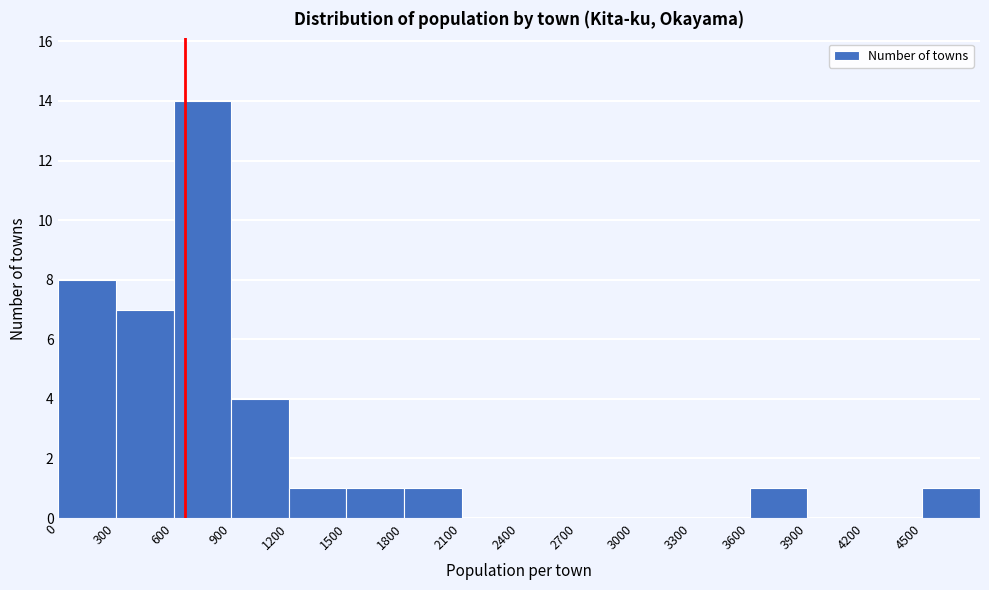

Which range on the x-axis has the tallest bar?

600 to 900